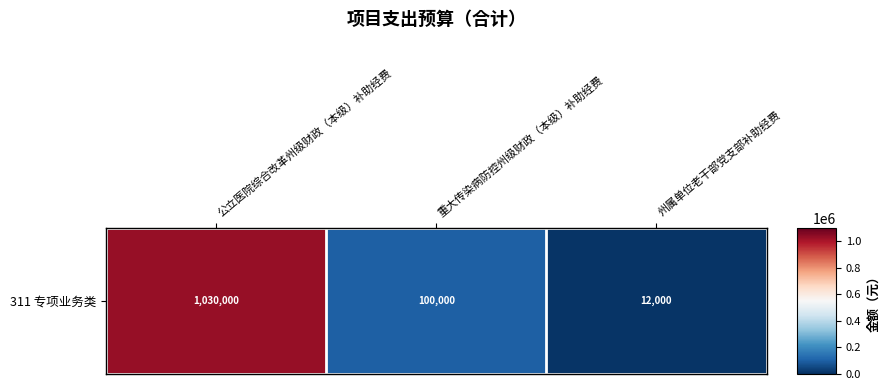

The chart shows a value of 166901 at 重大传染病防控州级财政（本级）补助经费. True or false?

False